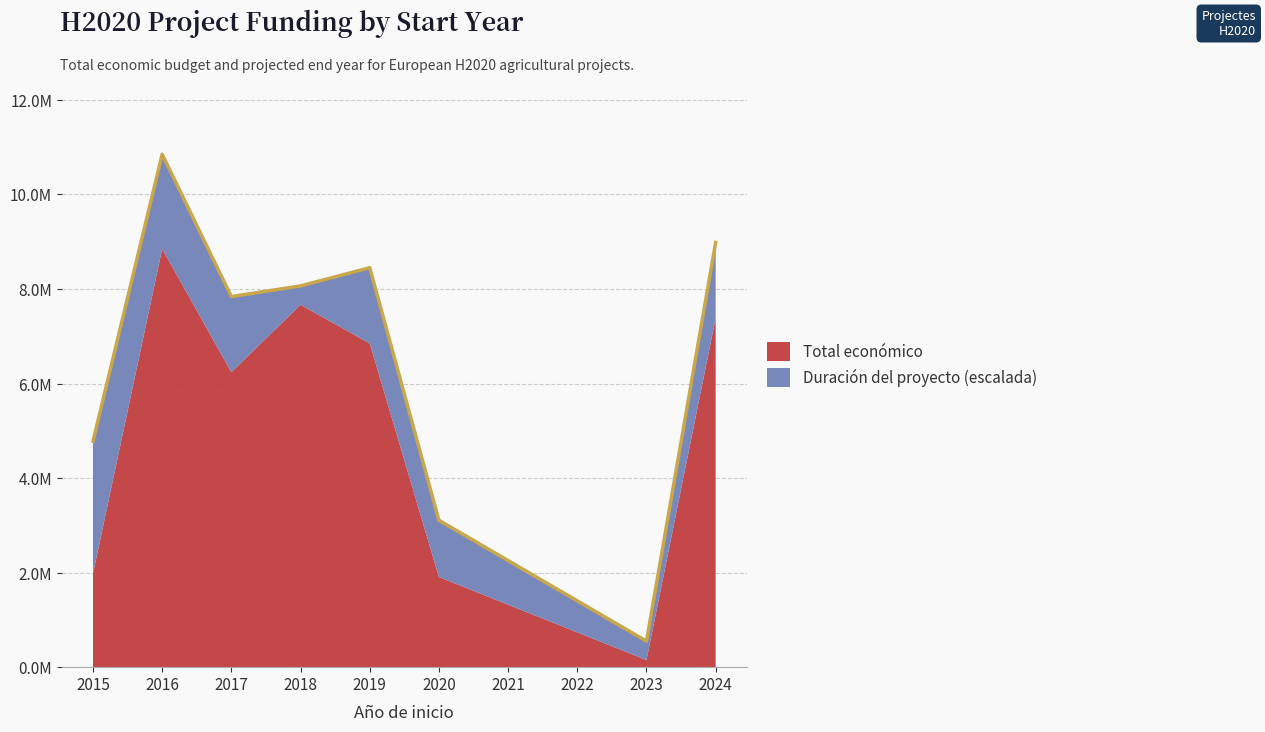

What is the difference between the maximum and minimum values in the Total económico series?

8698523